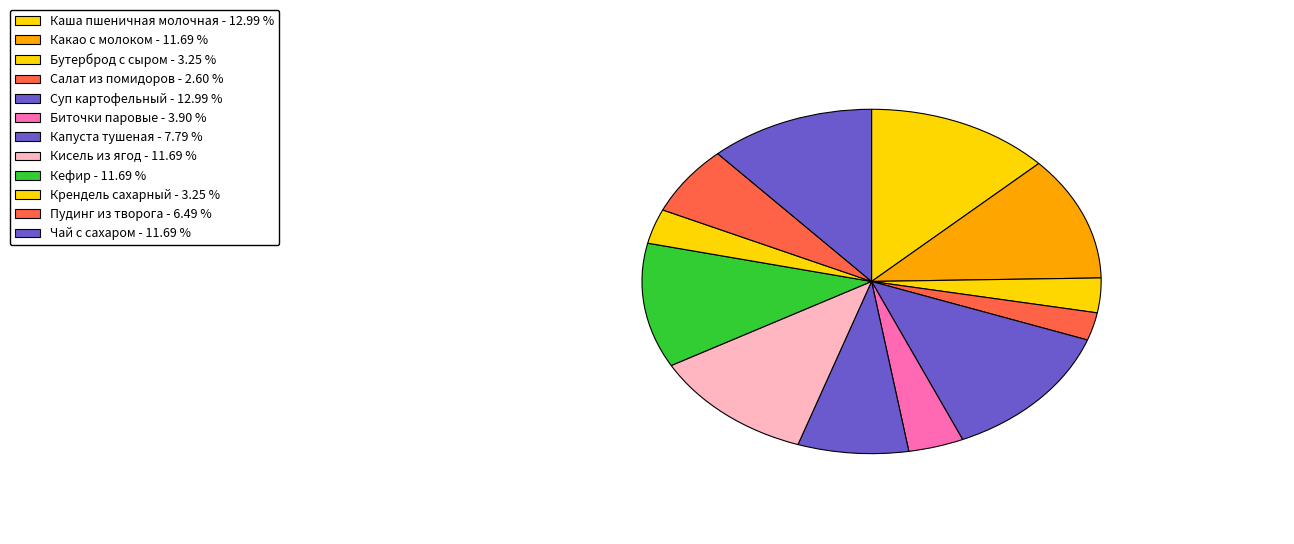

How many slices are in this pie chart?

12